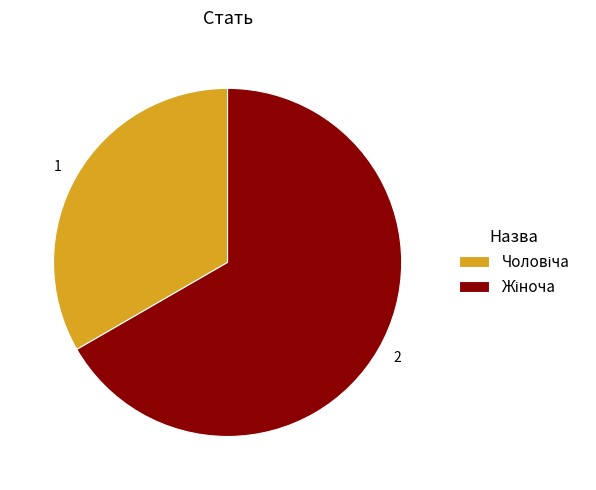

Is there any slice that represents more than half of the pie?

Yes